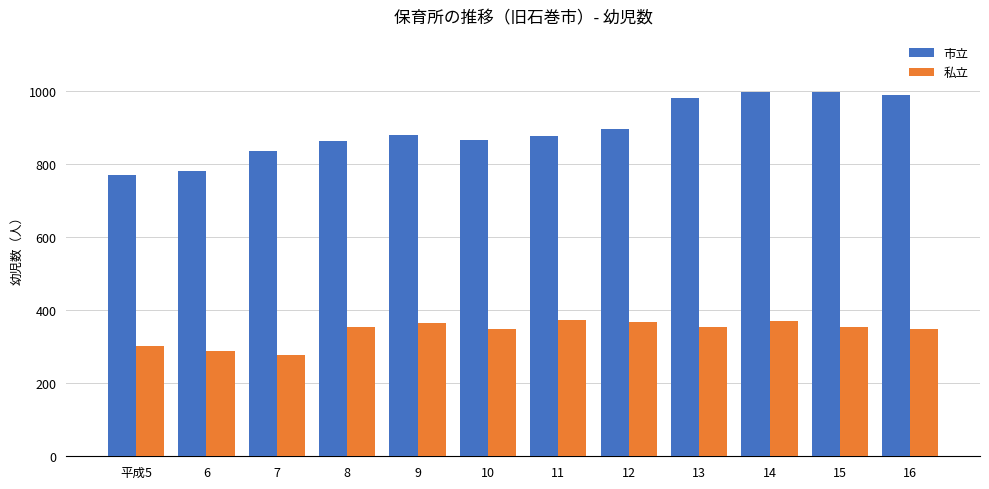

At how many categories does at least one series exceed 415?

12